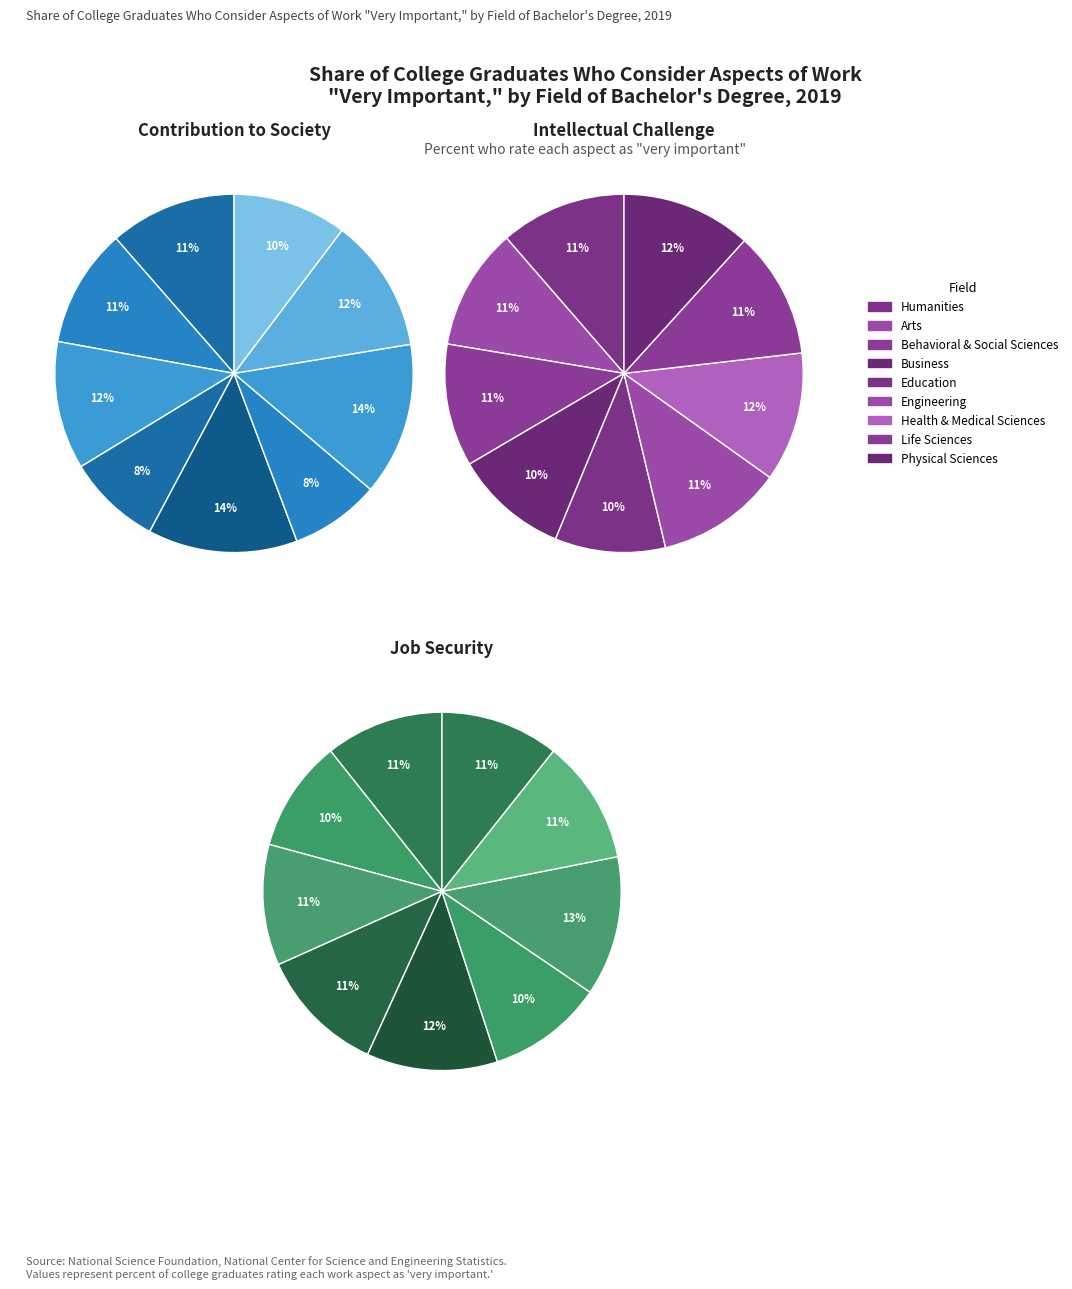

To the nearest percent, what portion does Humanities represent?

11%